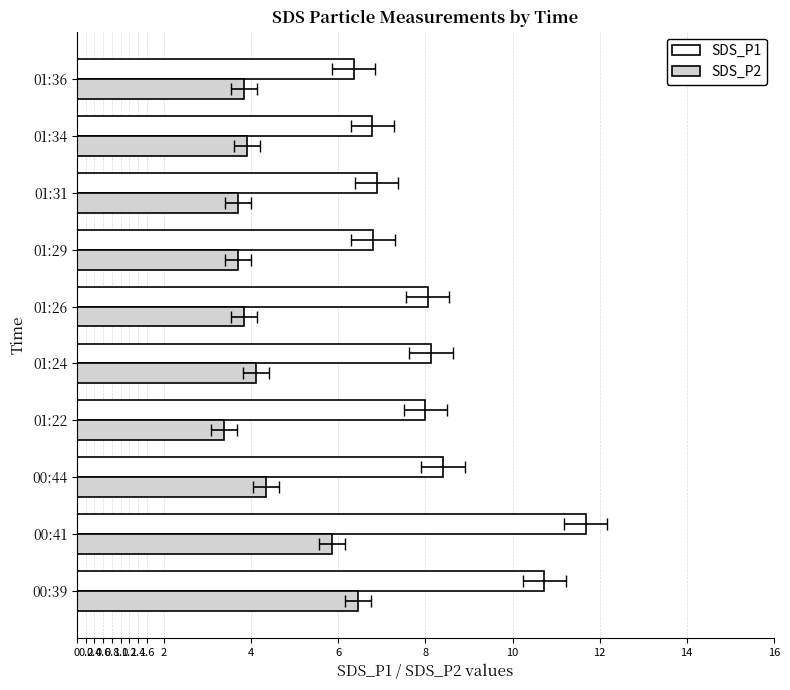

What is the spread (max minus min) of values at 00:39?

4.3